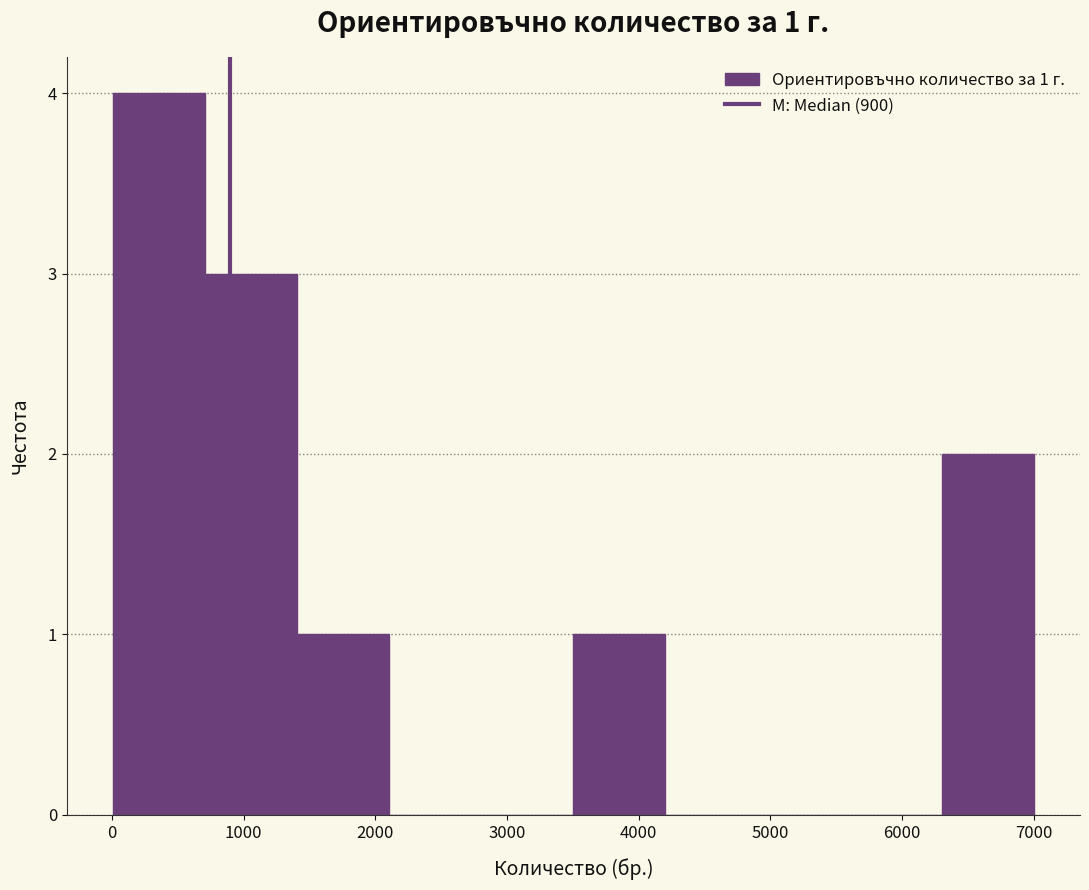

Which range on the x-axis has the tallest bar?

0 to 700